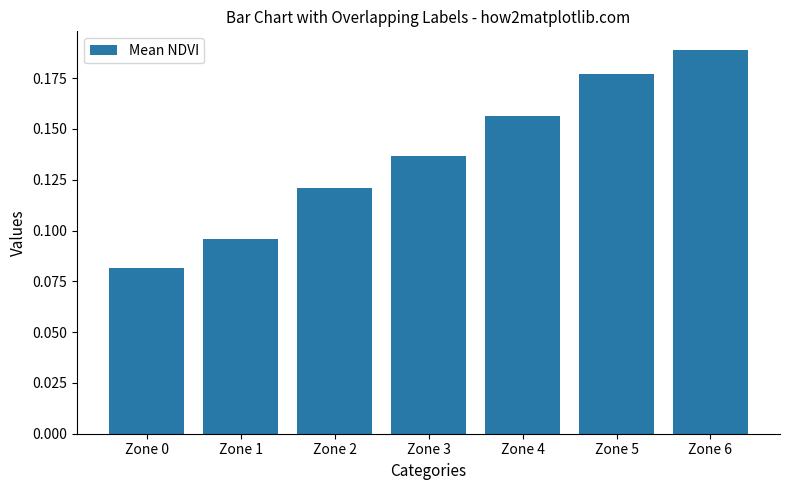

Which label corresponds to the largest value in the chart?

Zone 6